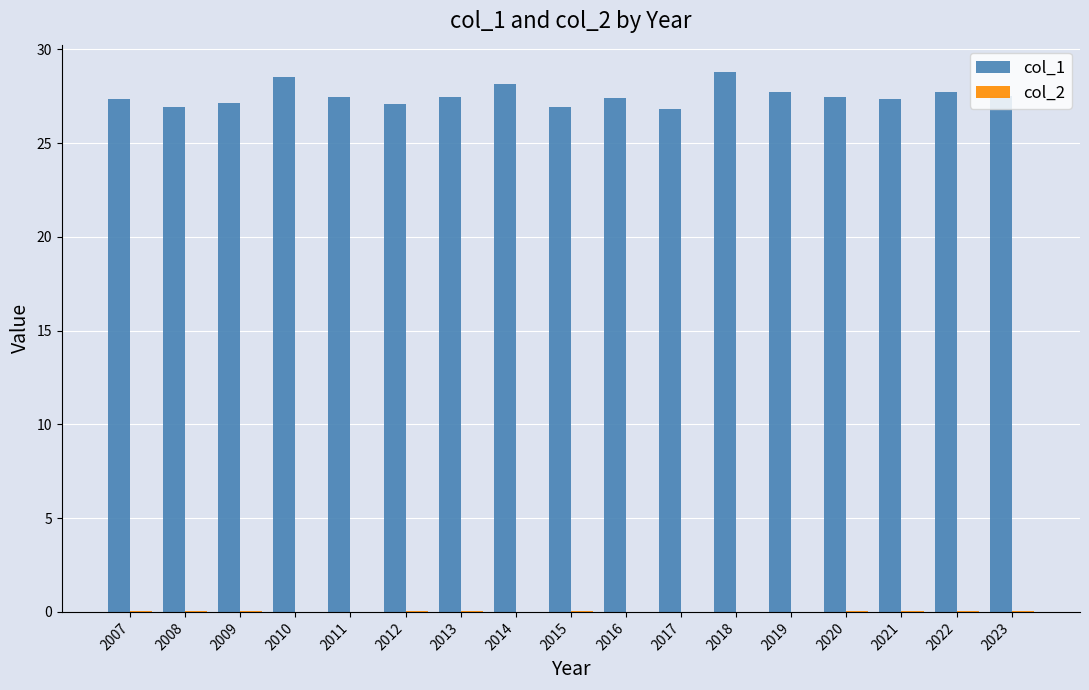

Which series has the largest total across all categories?

col_1